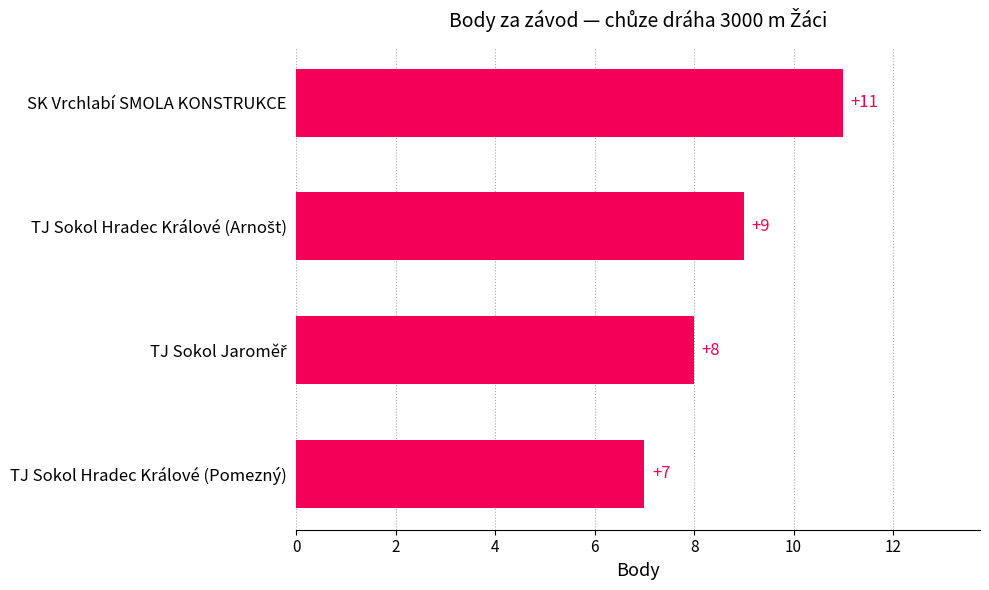

What is the sum of the values at SK Vrchlabí SMOLA KONSTRUKCE and TJ Sokol Hradec Králové (Pomezný)?

18